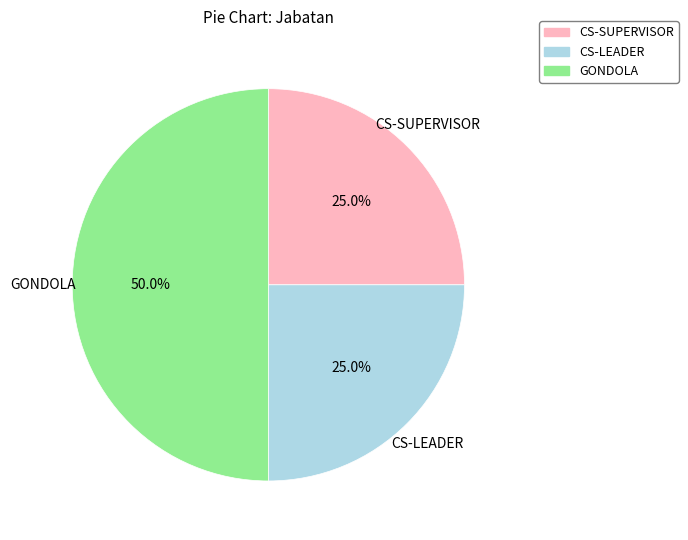

To the nearest percent, what portion does CS-SUPERVISOR represent?

25%